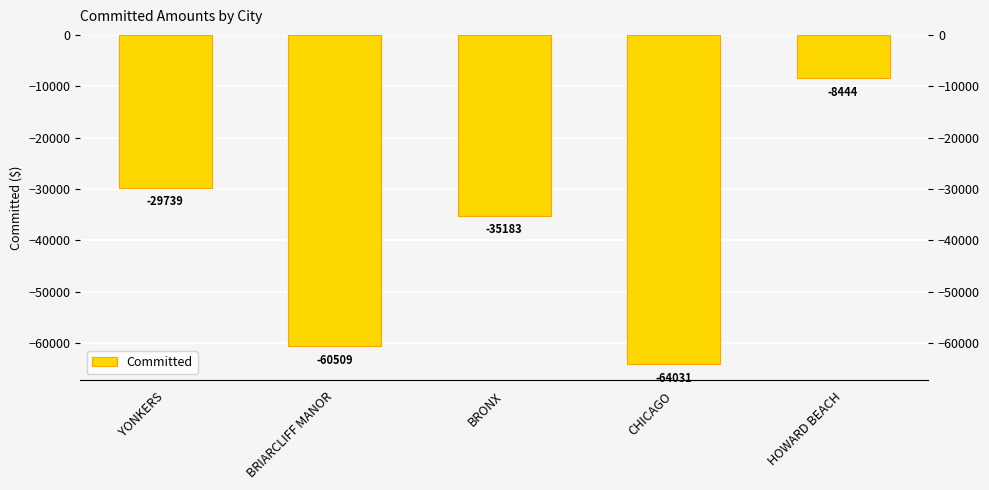

Reading left to right, transcribe all the data shown in this chart.

-29739	-60509	-35183	-64031	-8444